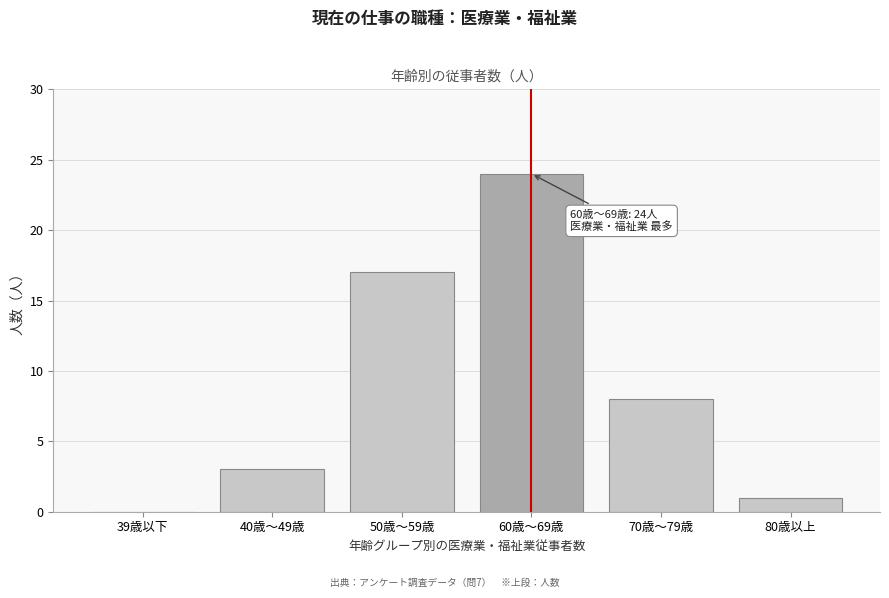

Reading left to right, extract all data points from this chart.

39歳以下=0	40歳～49歳=3	50歳～59歳=17	60歳～69歳=24	70歳～79歳=8	80歳以上=1